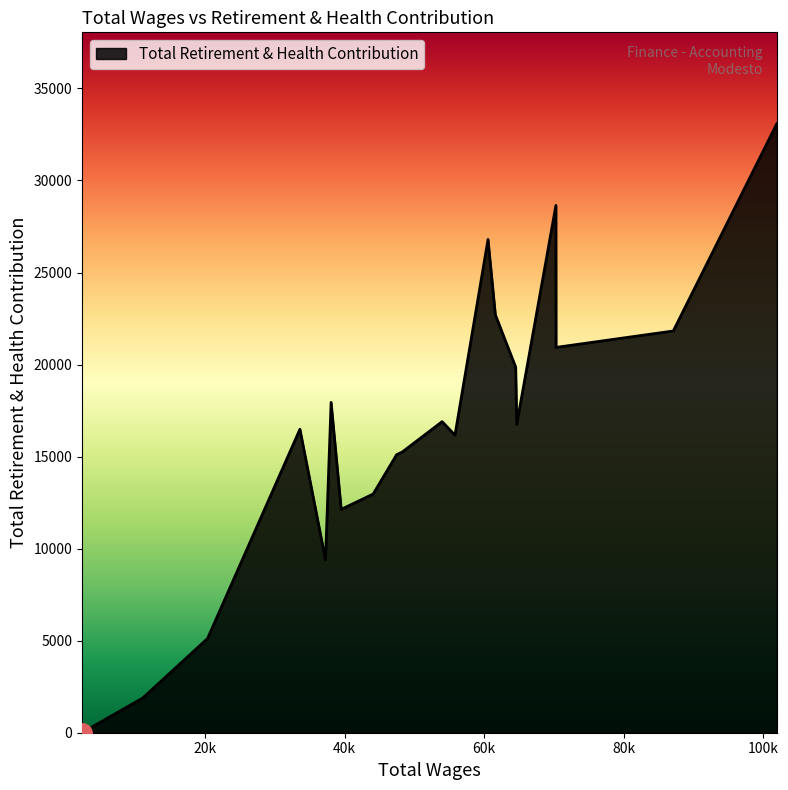

What is the difference between the maximum and minimum values?

33086